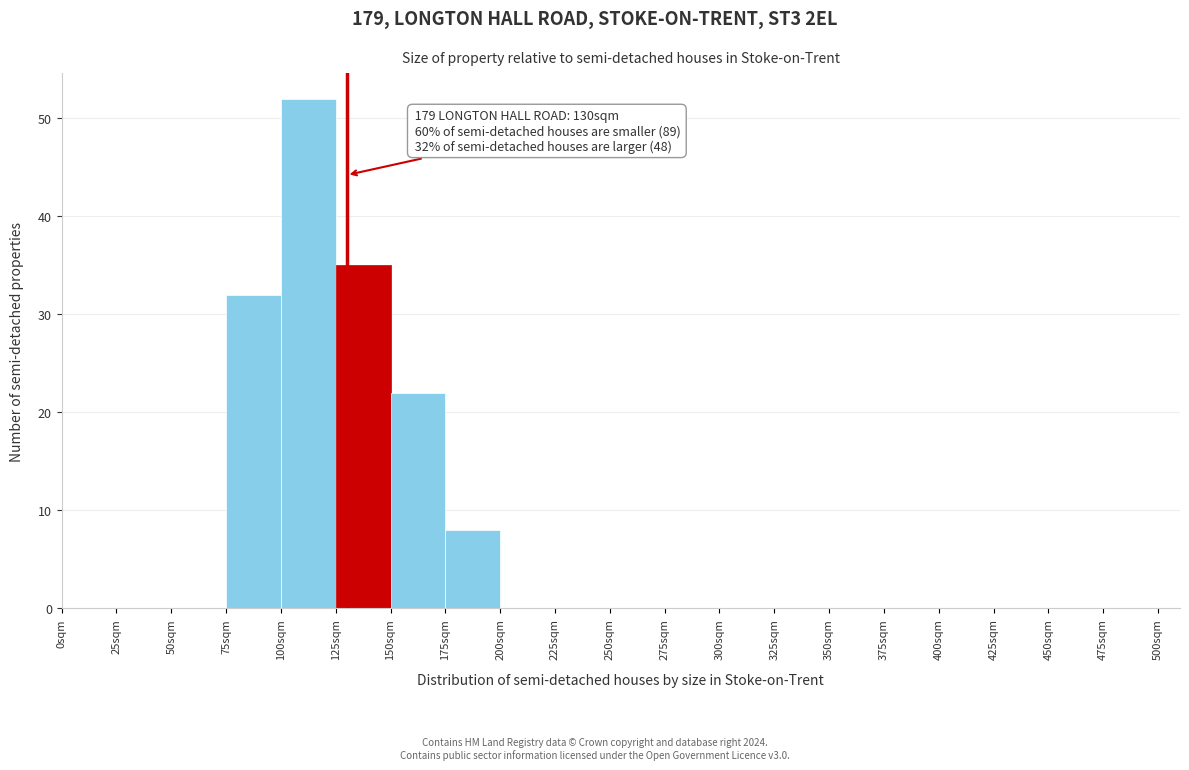

Reading right to left, extract all data points from this chart.

475sqm=0	450sqm=0	425sqm=0	400sqm=0	375sqm=0	350sqm=0	325sqm=0	300sqm=0	275sqm=0	250sqm=0	225sqm=0	200sqm=0	175sqm=8	150sqm=22	125sqm=35	100sqm=52	75sqm=32	50sqm=0	25sqm=0	0sqm=0